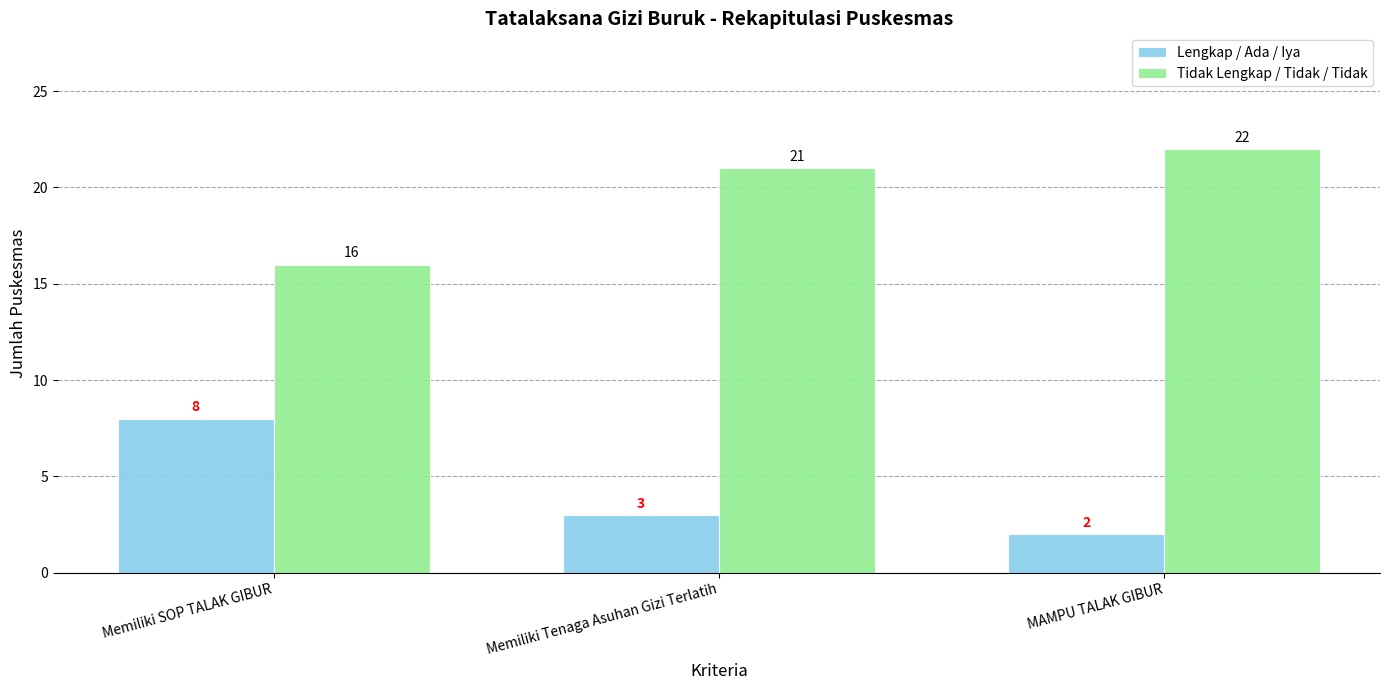

What is the difference between the maximum and minimum values in the Tidak Lengkap / Tidak / Tidak series?

6